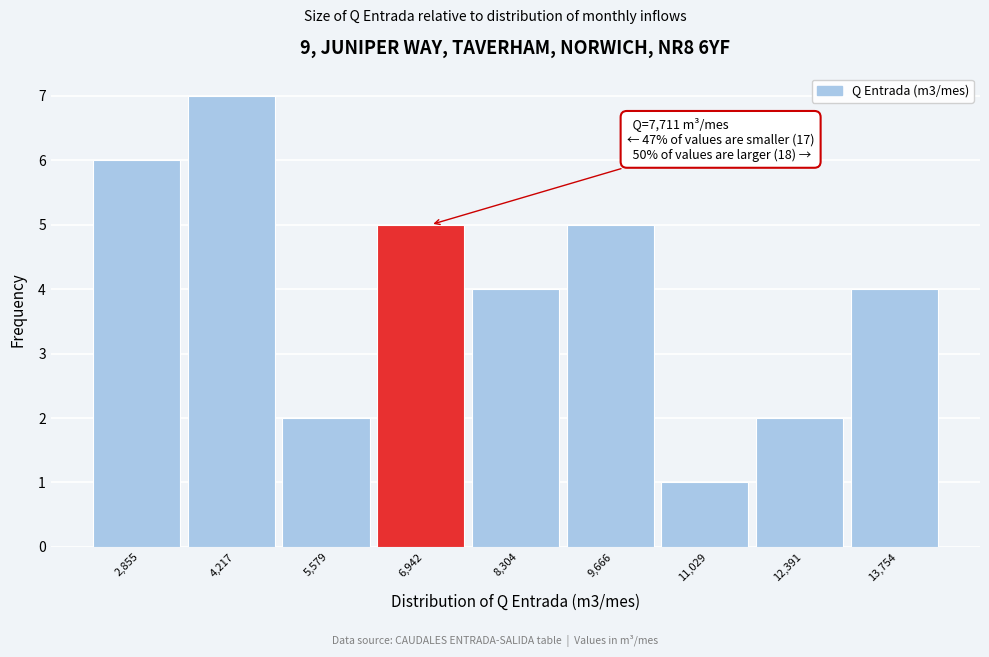

Reading left to right, what are all the values shown in this chart?

6	7	2	5	4	5	1	2	4